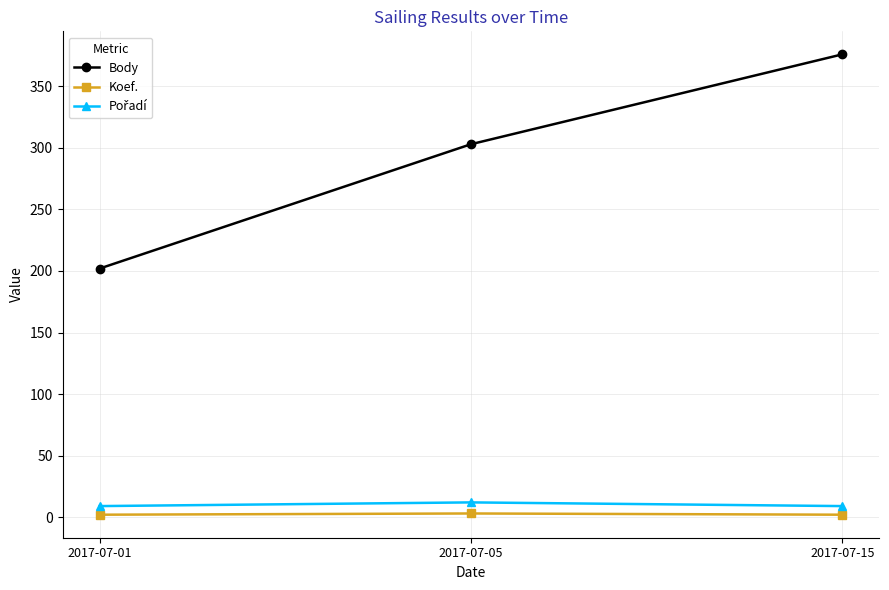

Which series changed the most between 2017-07-01 and 2017-07-05?

Body